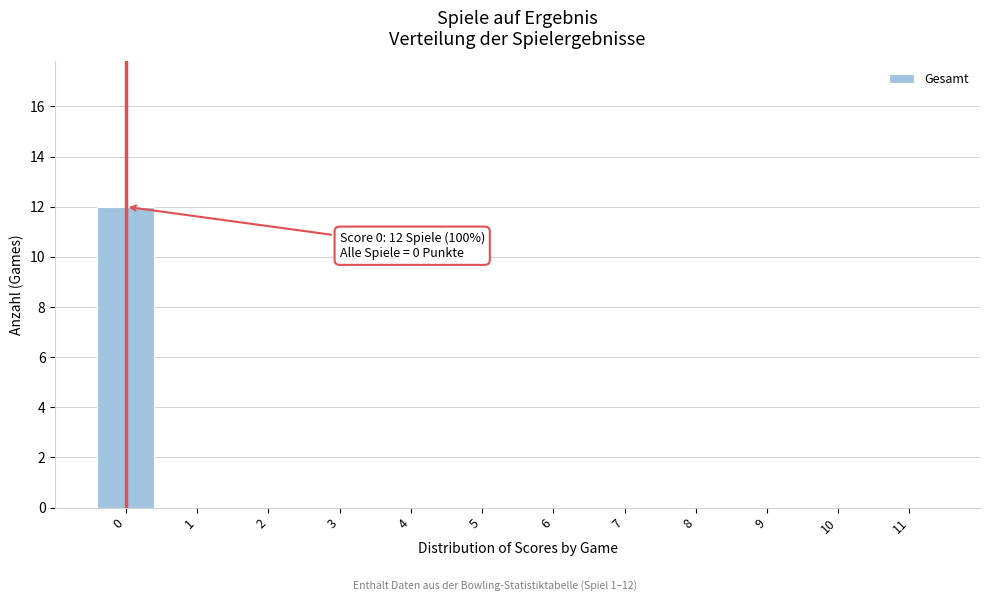

Reading left to right, extract all data points from this chart.

0=12	1=0	2=0	3=0	4=0	5=0	6=0	7=0	8=0	9=0	10=0	11=0